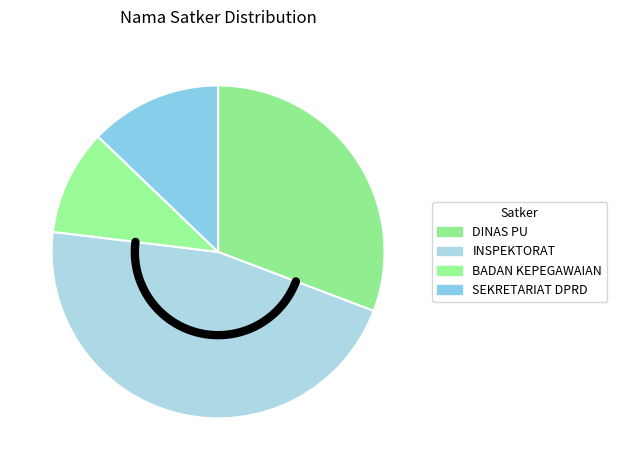

True or false: INSPEKTORAT DAERAH accounts for 46% of the total.

True